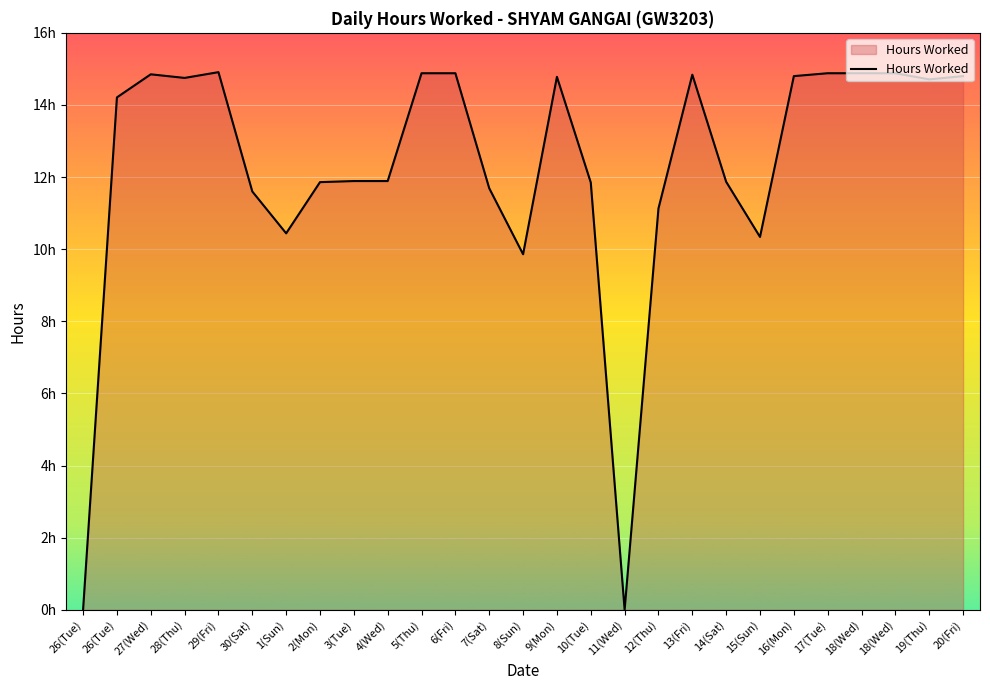

Does the chart have visible grid lines?

Yes